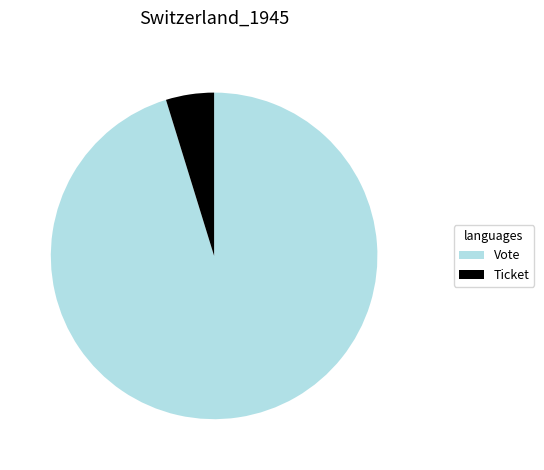

Rank the categories by value from lowest to highest.

Ticket, Vote